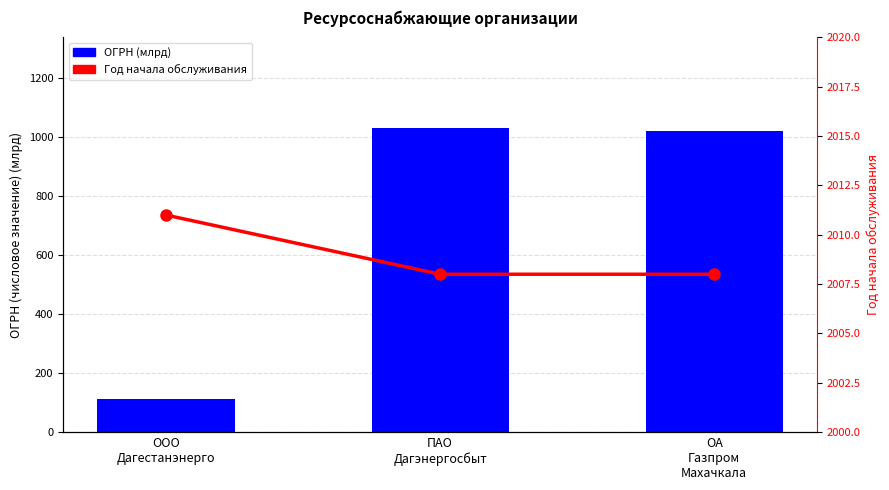

What is the total value across all series at ООО
Дагестанэнерго?

2122.6